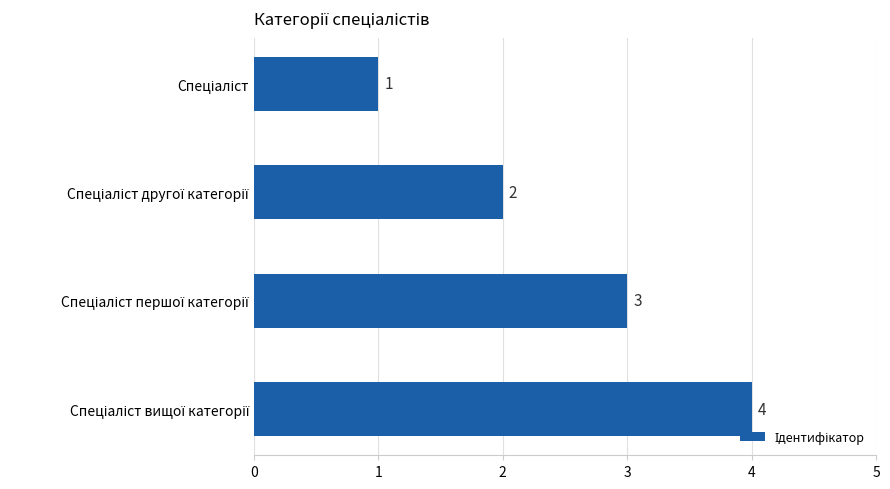

What is the sum of all values?

10